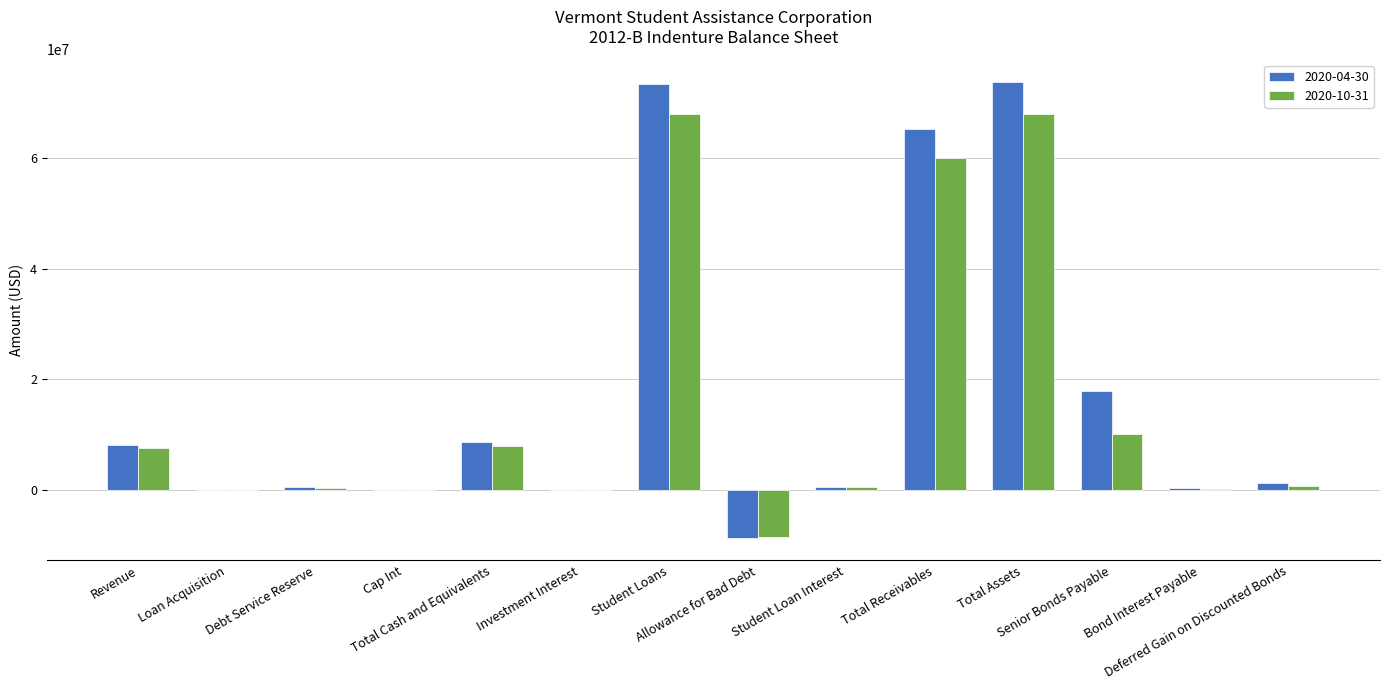

What is the maximum value for 2020-10-31?

68074598.3